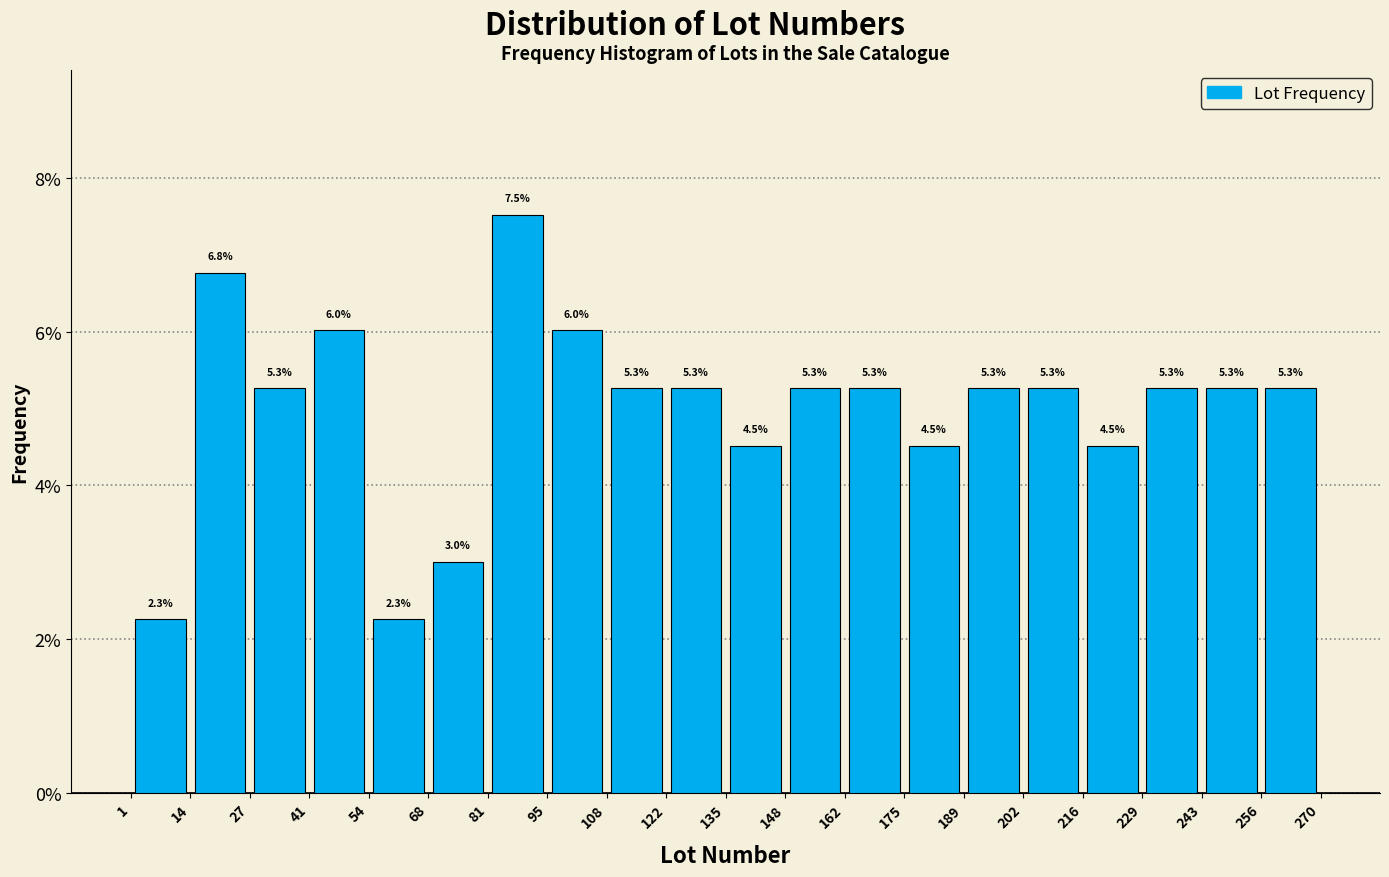

How tall is the bar that spans 175 to 189 on the x-axis?

4.5